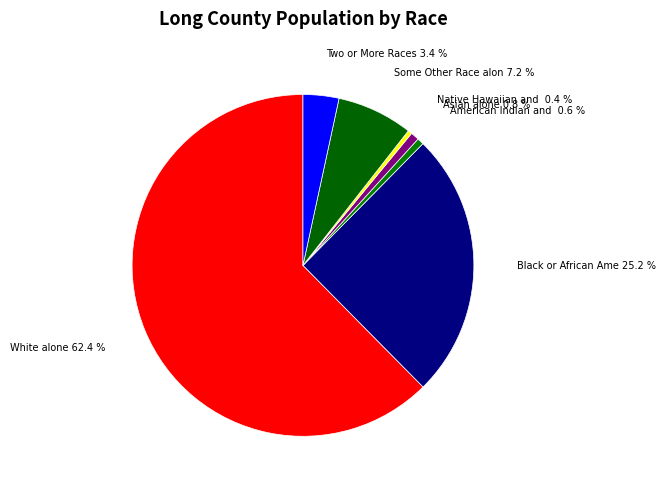

Which category has the smallest portion of the pie?

Native Hawaiian and Other Pacific